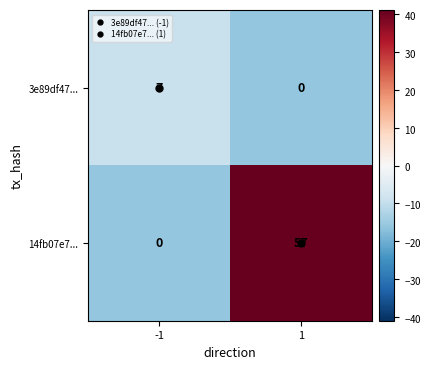

Which series has the largest total across all categories?

14fb07e7...